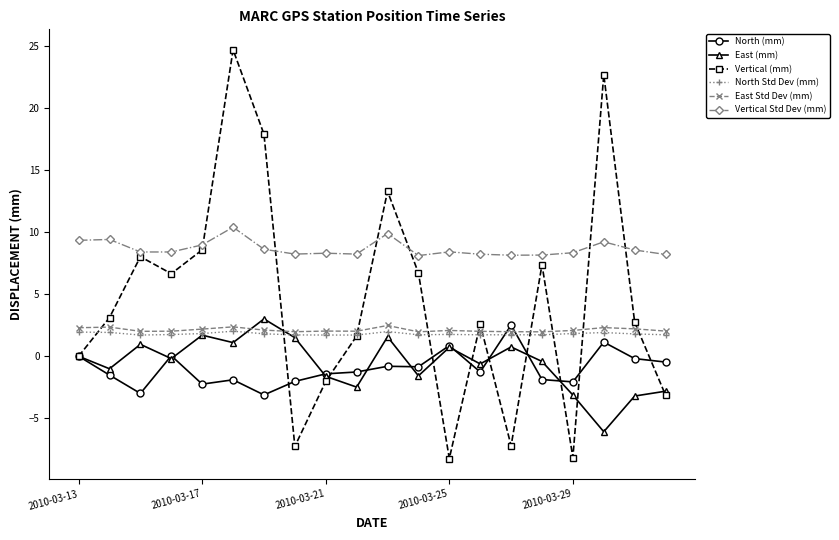

What is the maximum value shown in the chart?

24.7